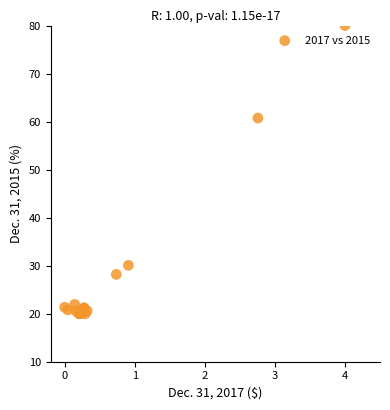

What Y value in the scatter plot is closest to 50?

60.7